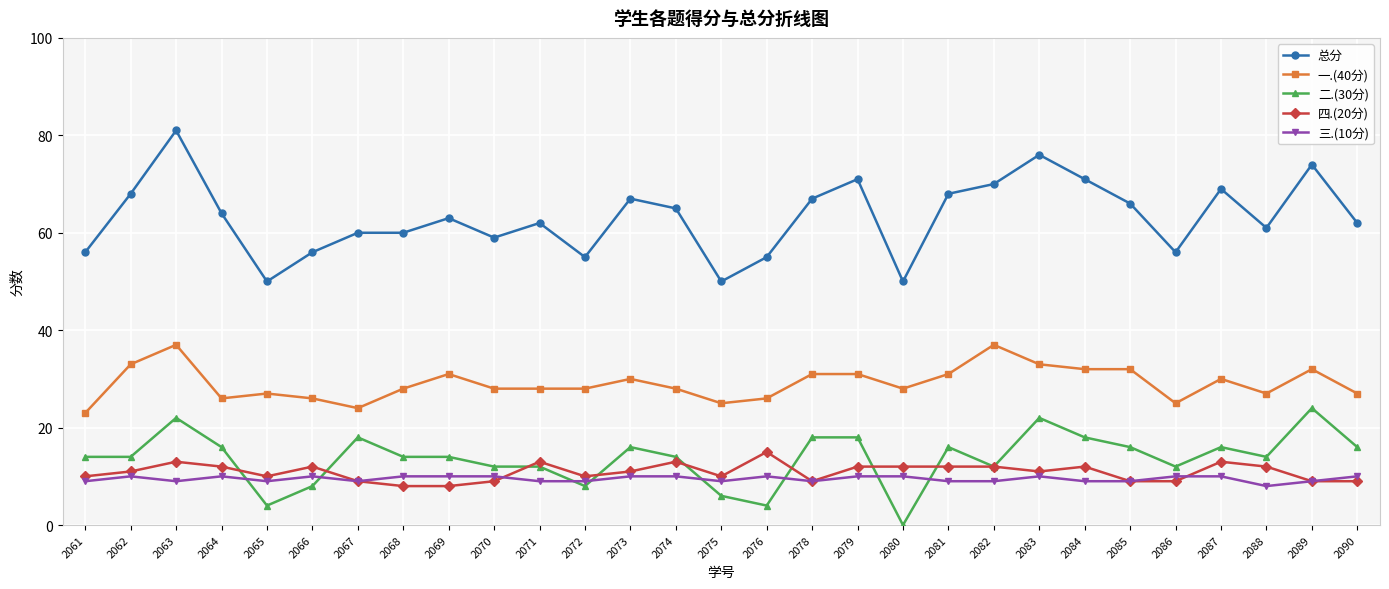

Which series has the largest range (max minus min)?

总分